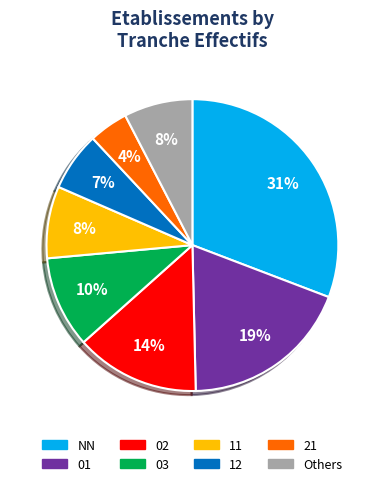

Is there any slice that represents more than half of the pie?

No